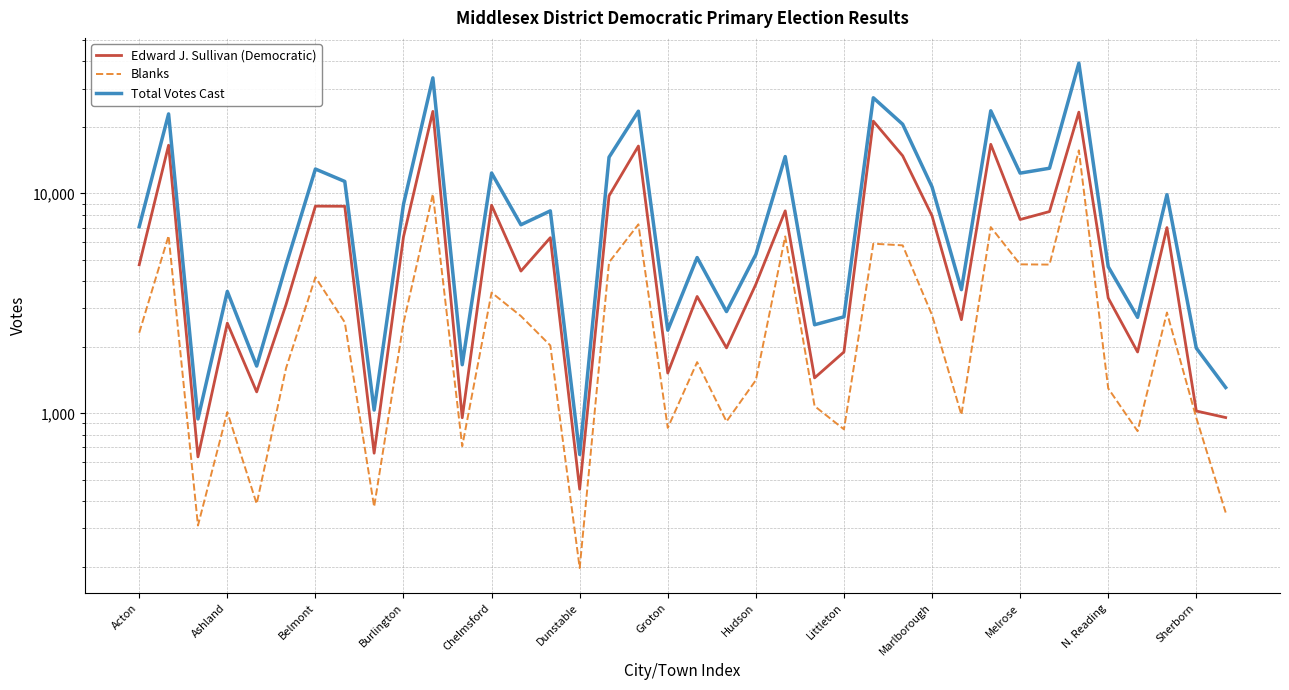

What is the difference between the second highest and minimum values in the Total Votes Cast series?

32900